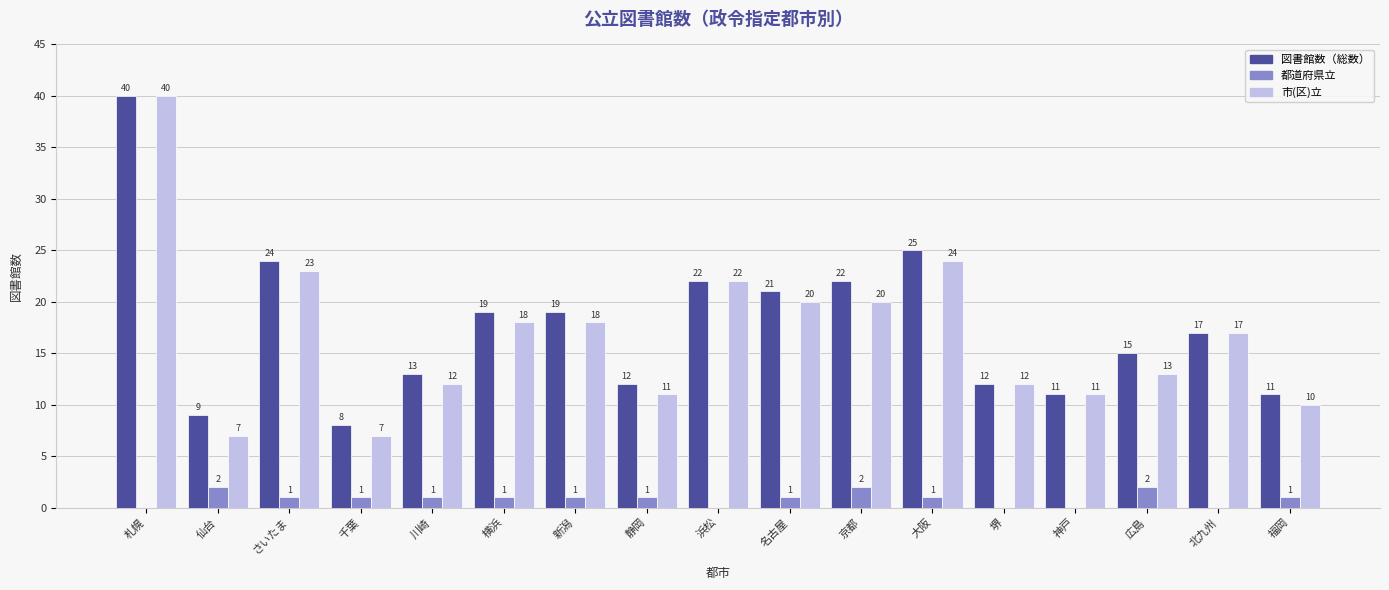

Between 仙台 and さいたま, which series saw the biggest shift?

市(区)立